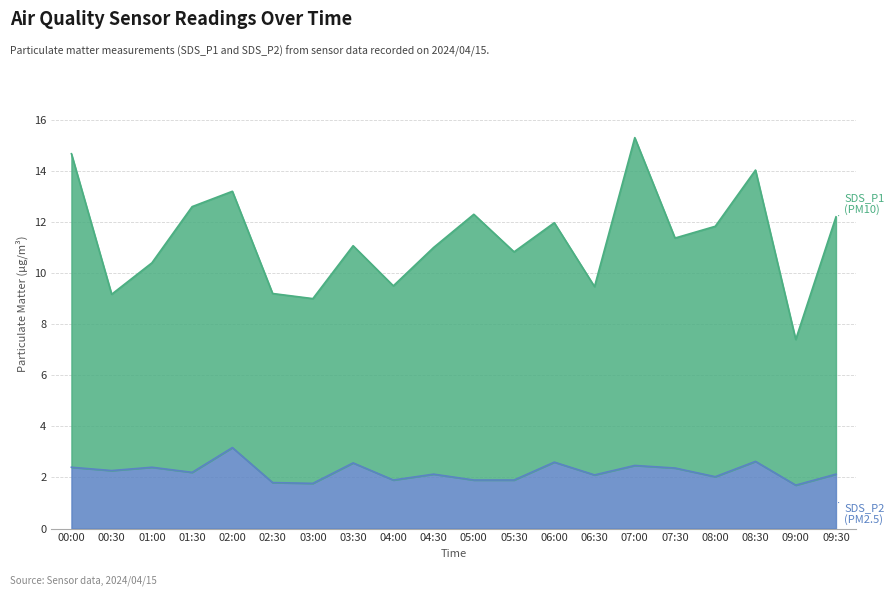

True or false: SDS_P2 and SDS_P1 cross at least once.

False